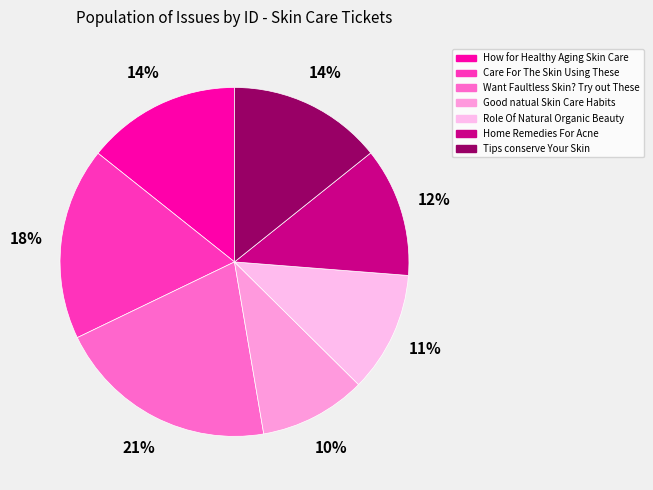

Is it true that Good natual Skin Care Habits is 18% of the pie?

False